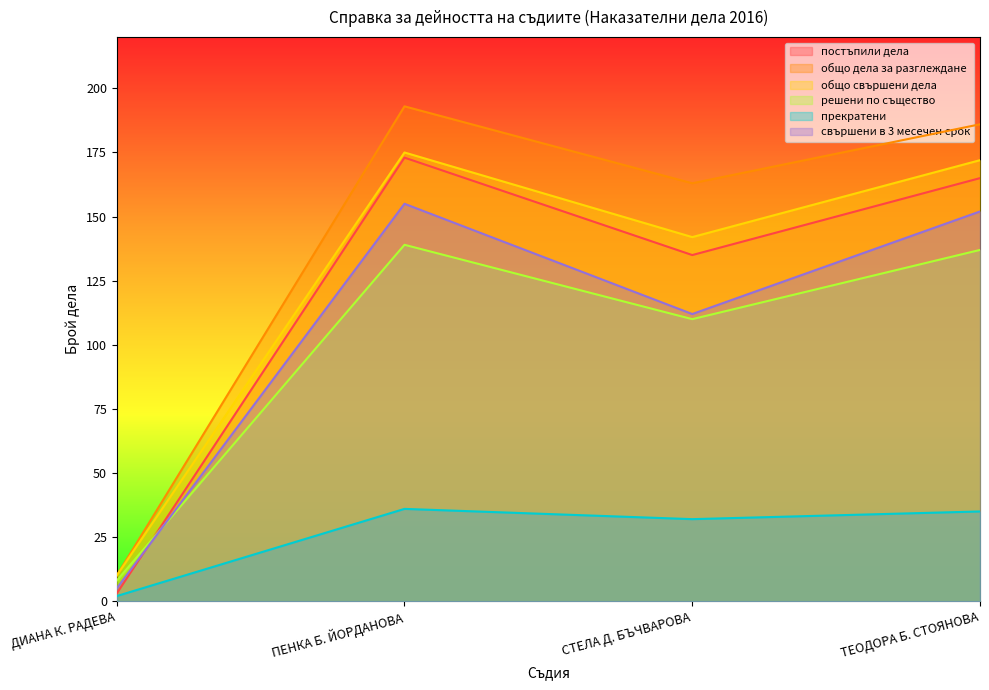

What is the difference between the решени по същество values at ПЕНКА Б. ЙОРДАНОВА and ДИАНА К. РАДЕВА?

131